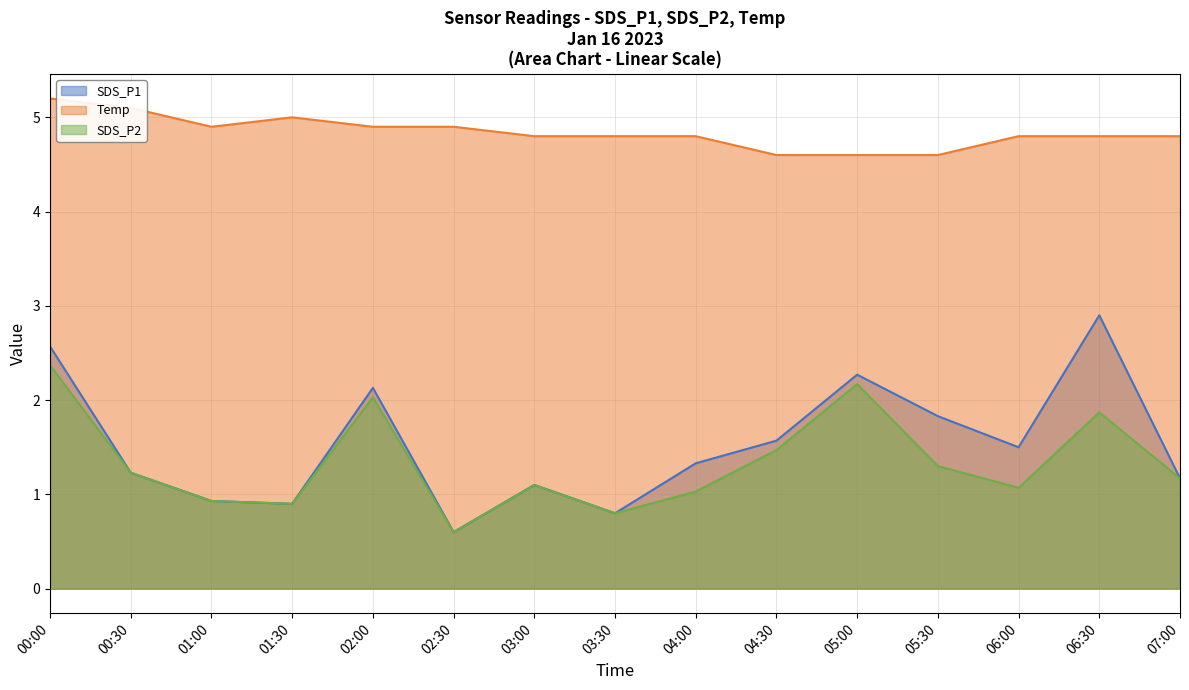

At which label does SDS_P1 first exceed 1?

00:00